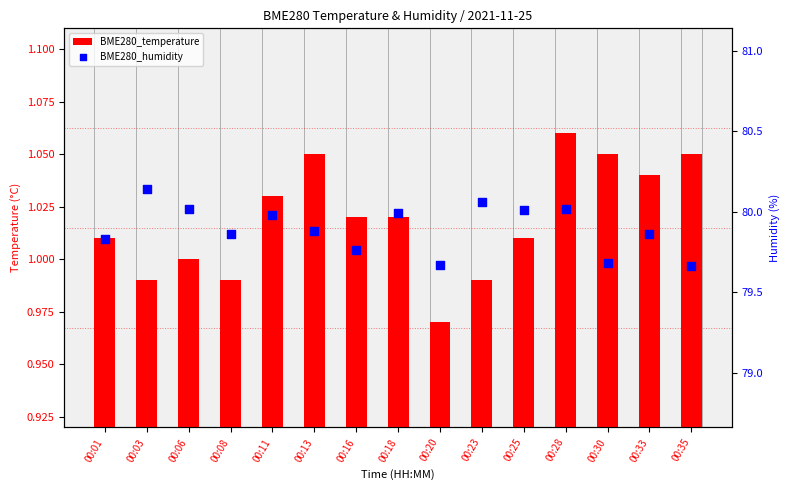

At which category is the sum across all series the highest?

00:03